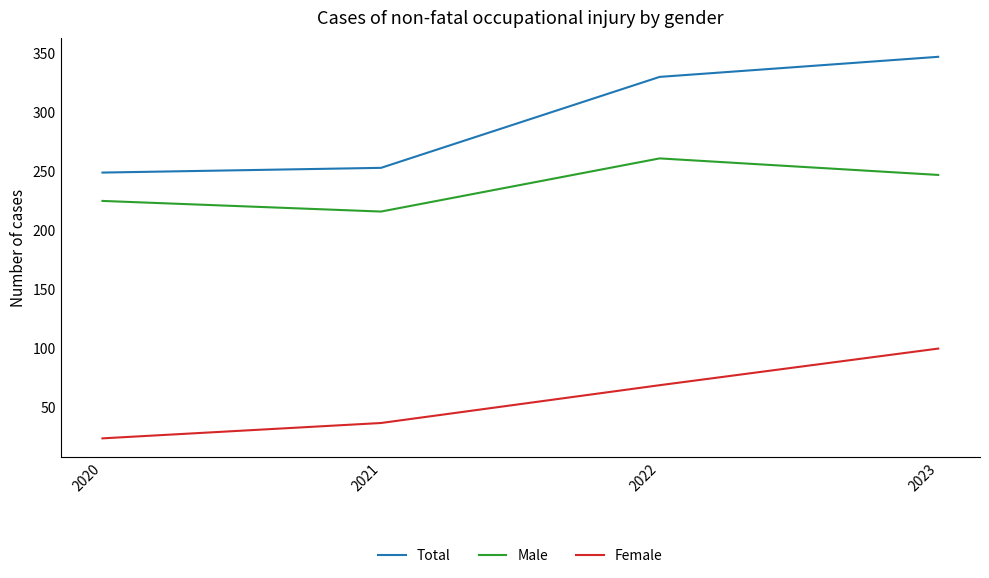

What is the average value of the Female series?

58